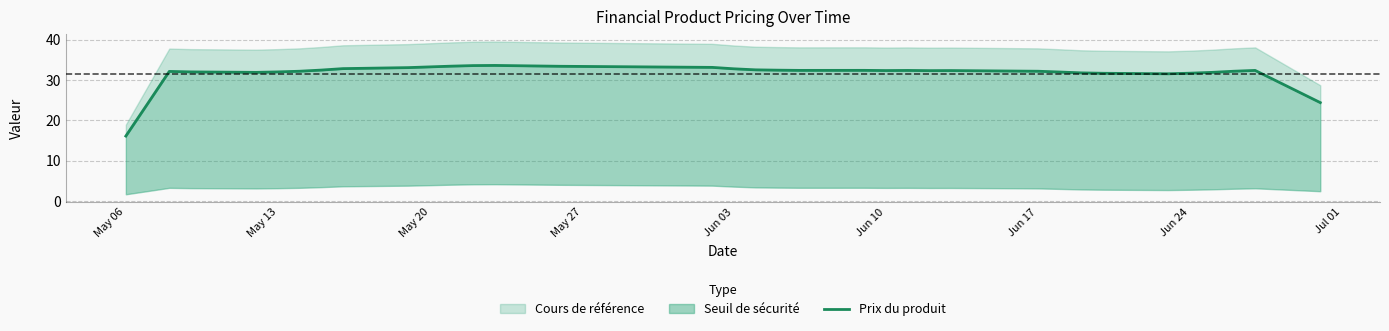

Reading left to right, transcribe all the data shown in this chart.

16.1	24.1	32.1	32.0	31.9	32.0	32.2	32.5	32.8	33.1	33.3	33.4	33.6	33.6	33.4	33.1	32.8	32.5	32.4	32.4	32.4	32.3	32.4	32.3	32.3	32.2	32.2	32.0	31.8	31.7	31.5	31.7	31.9	32.2	32.4	24.4